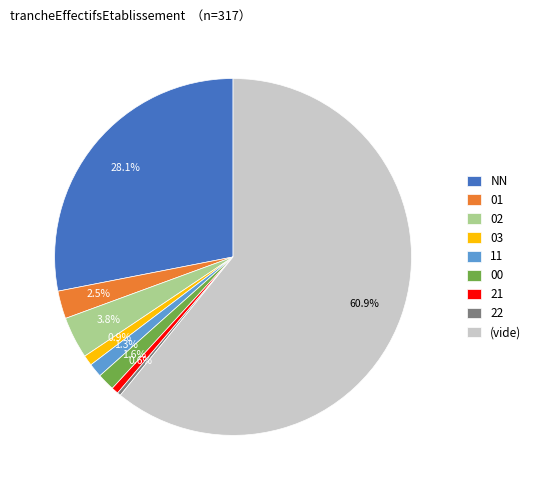

Does 02 account for over 50% of the chart?

No